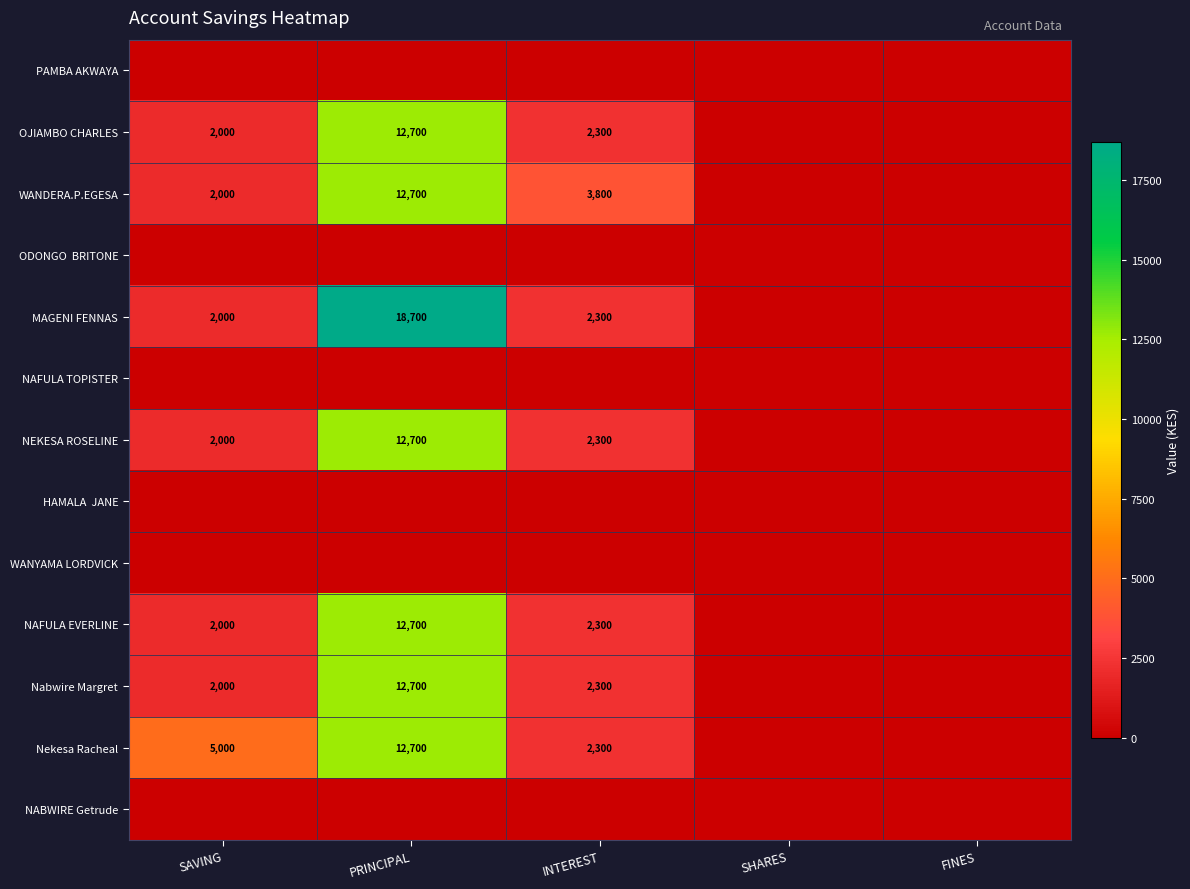

True or false: NAFULA EVERLINE has a value of 2300 at INTEREST.

True